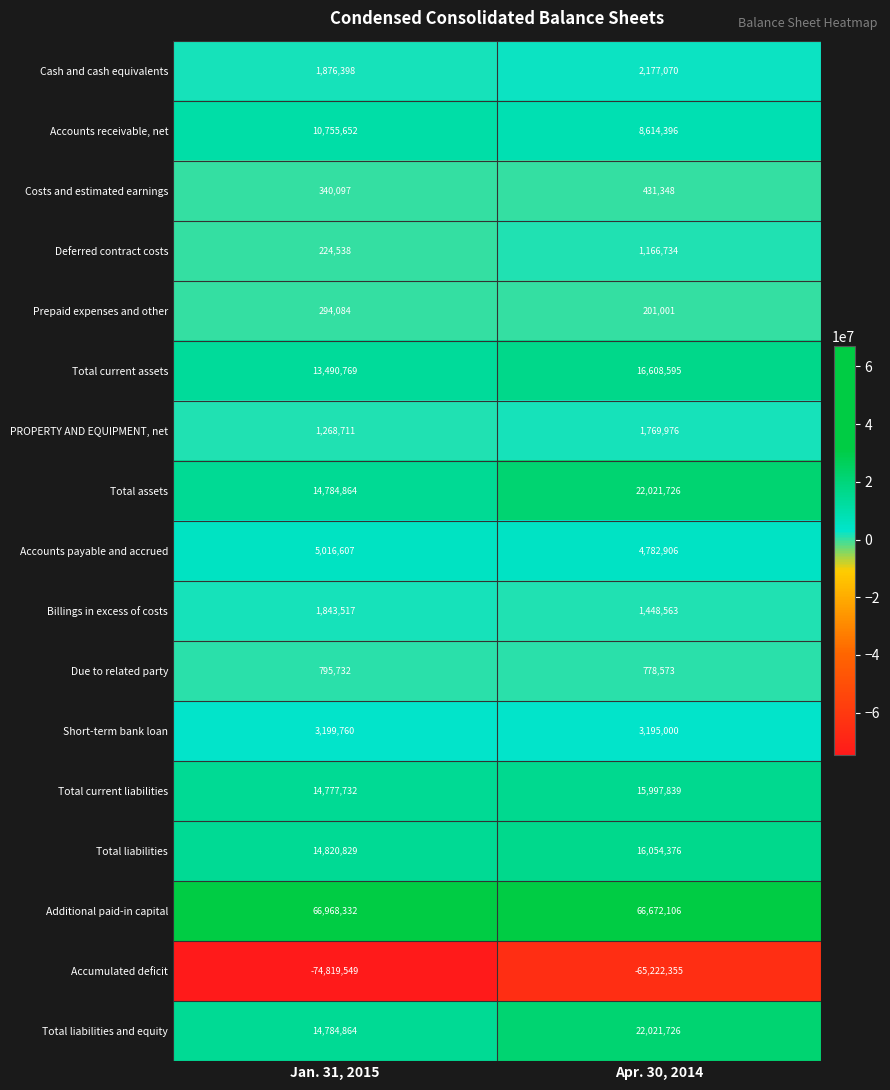

What is the sum of the Total liabilities and equity values at Apr. 30, 2014 and Jan. 31, 2015?

36806590